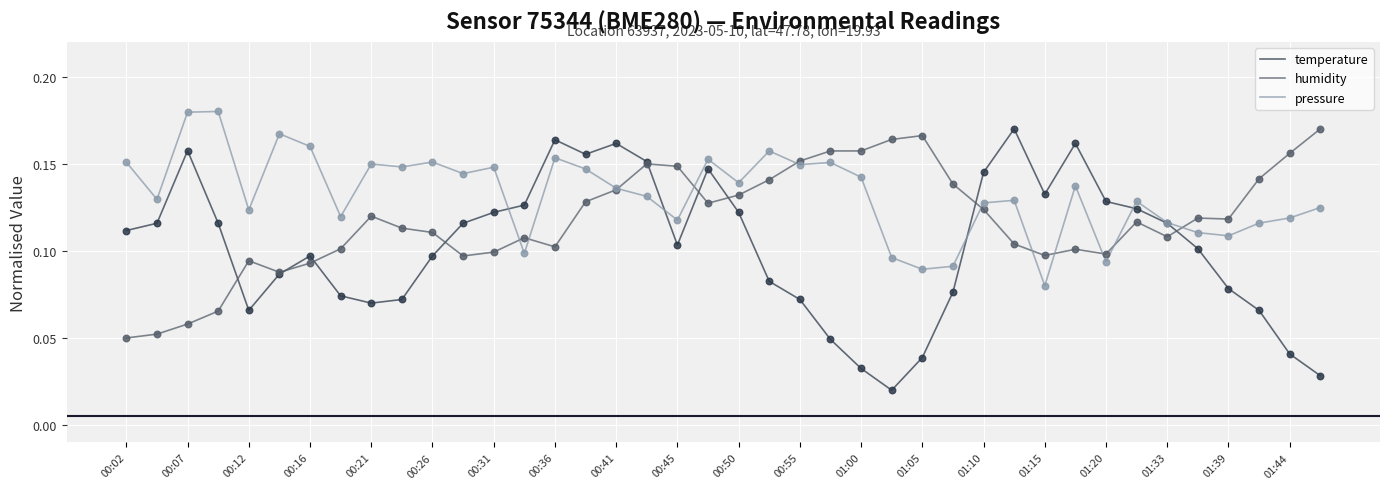

At how many categories does at least one series exceed 0?

40